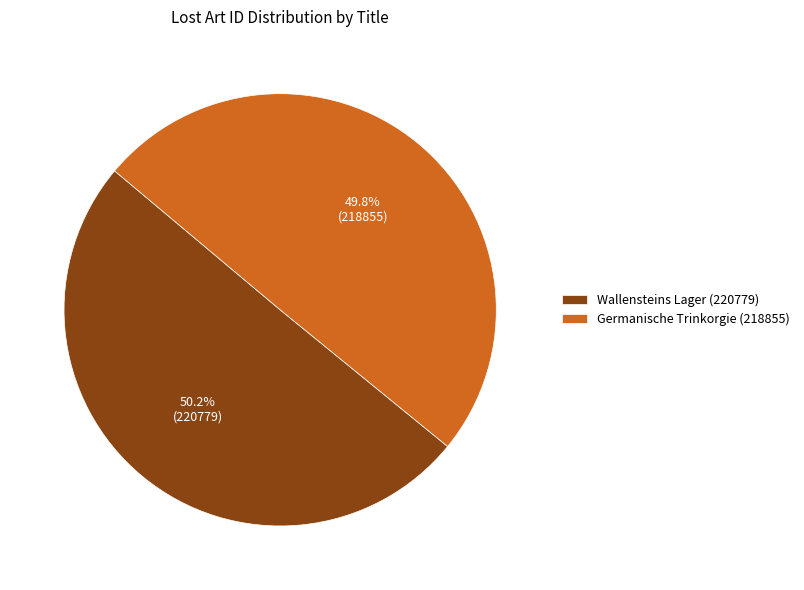

What is the total percentage of Wallensteins Lager and Germanische Trinkorgie?

100.0%